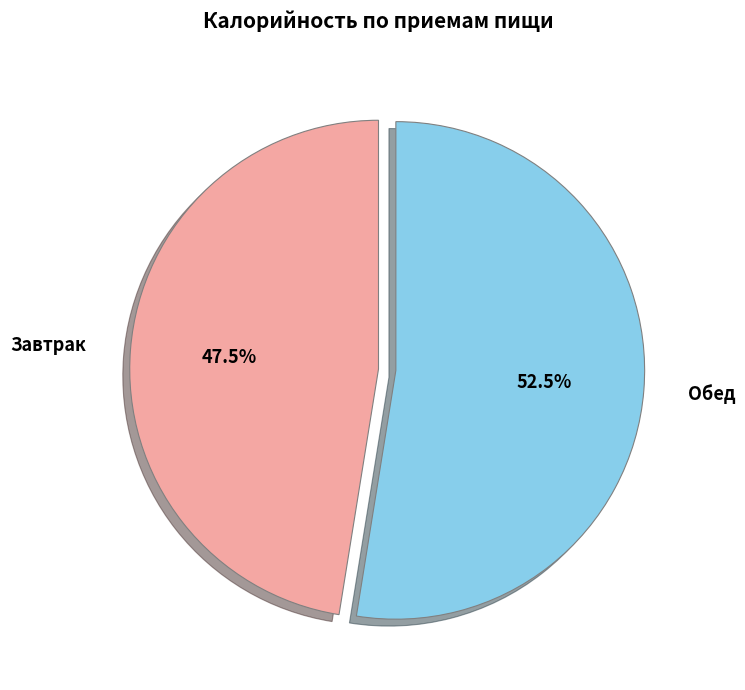

How many segments does this pie chart have?

2